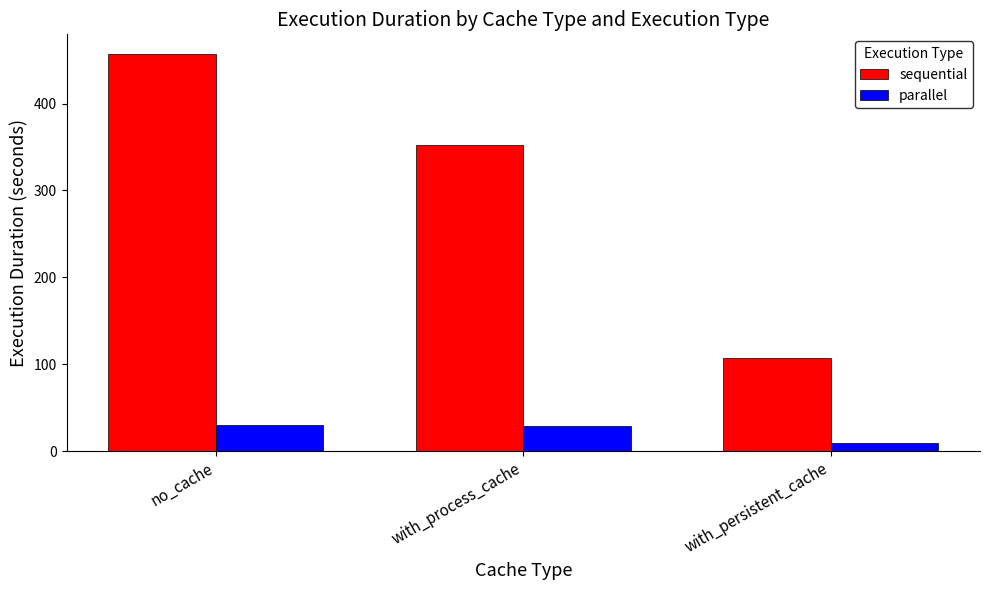

What is the sum of the sequential values at with_persistent_cache and no_cache?

564.1